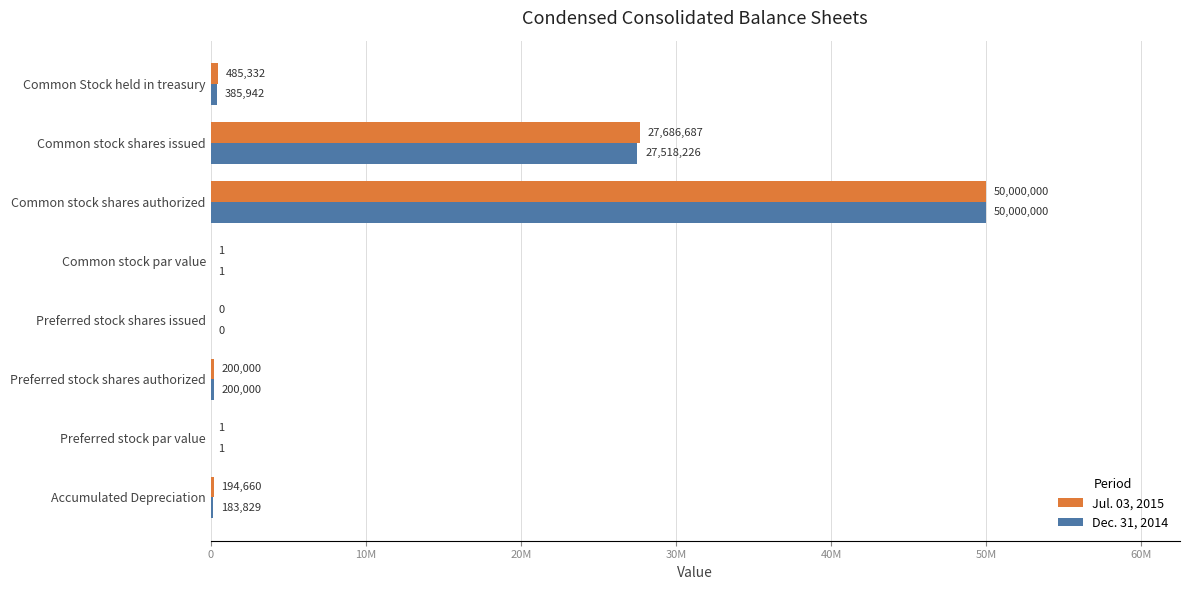

What are all the series names shown in the legend?

Jul. 03, 2015, Dec. 31, 2014